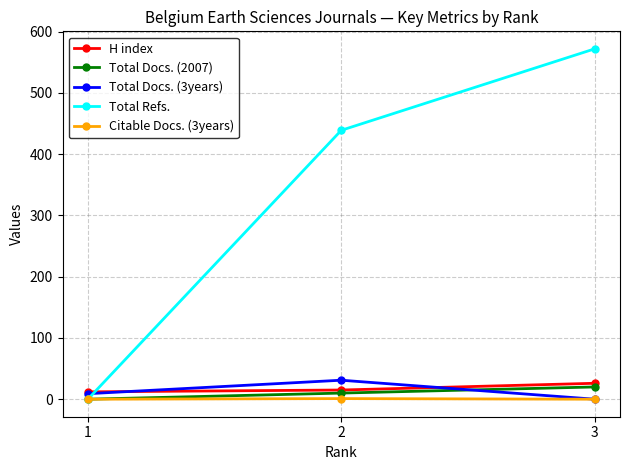

Does the chart have visible grid lines?

Yes